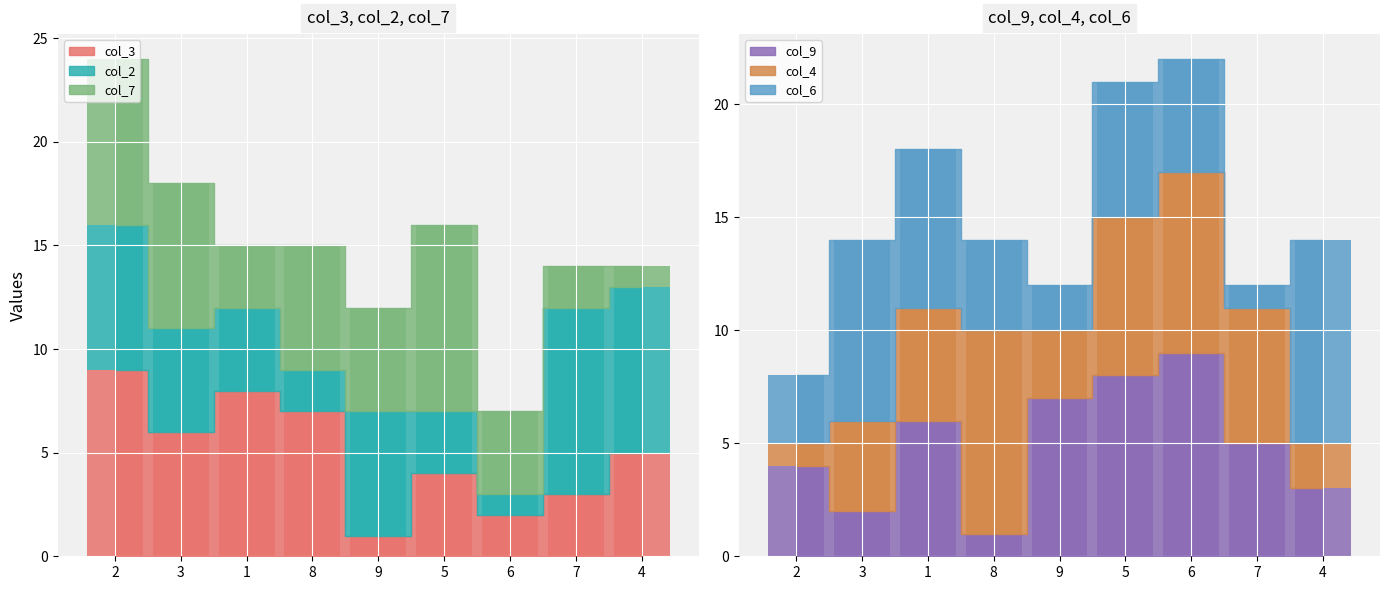

At which category is the sum across all series the highest?

5